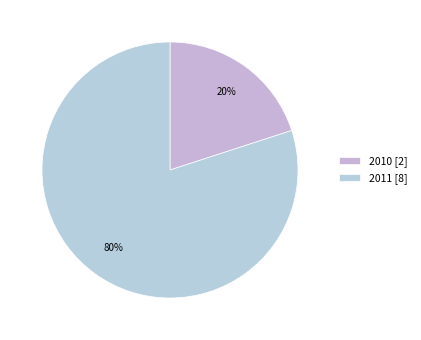

How many segments does this pie chart have?

2